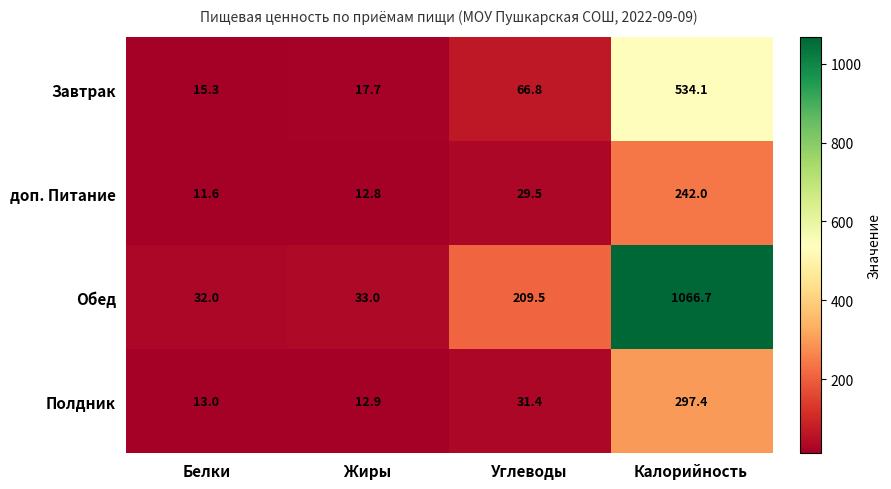

Which series has the largest range (max minus min)?

Обед